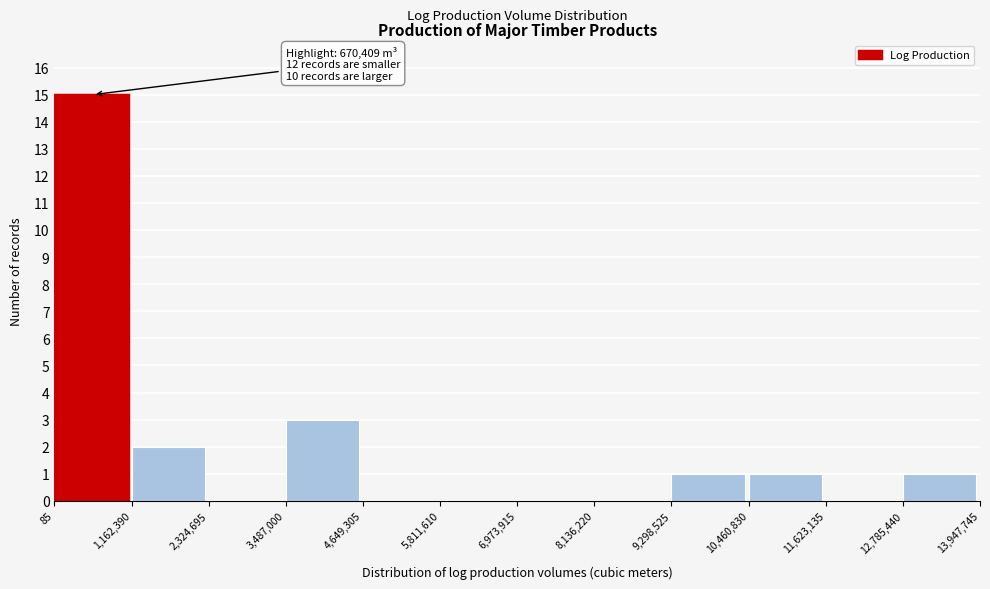

Which range on the x-axis has the tallest bar?

85 to 1,162,390